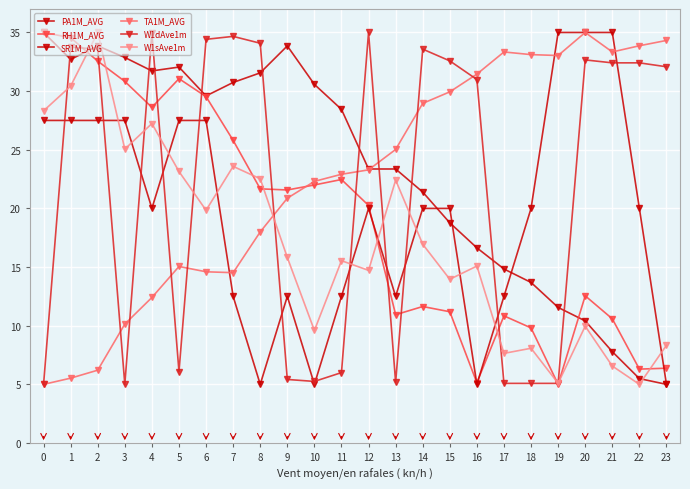

Which series changed the most between 2 and 6?

W1sAve1m